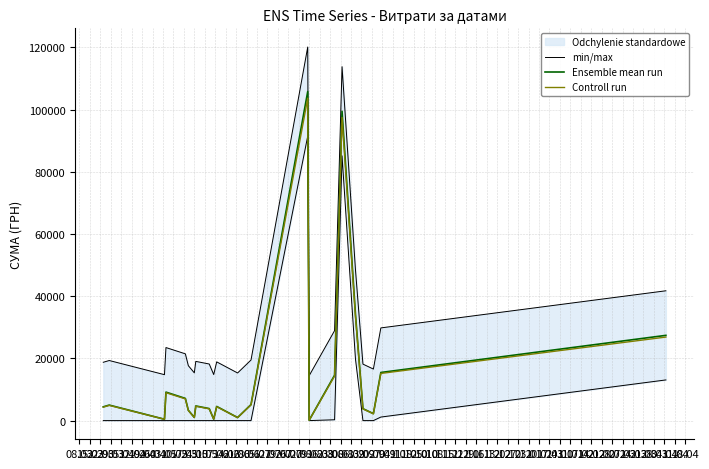

True or false: min/max has more than 1 interior local peaks.

True